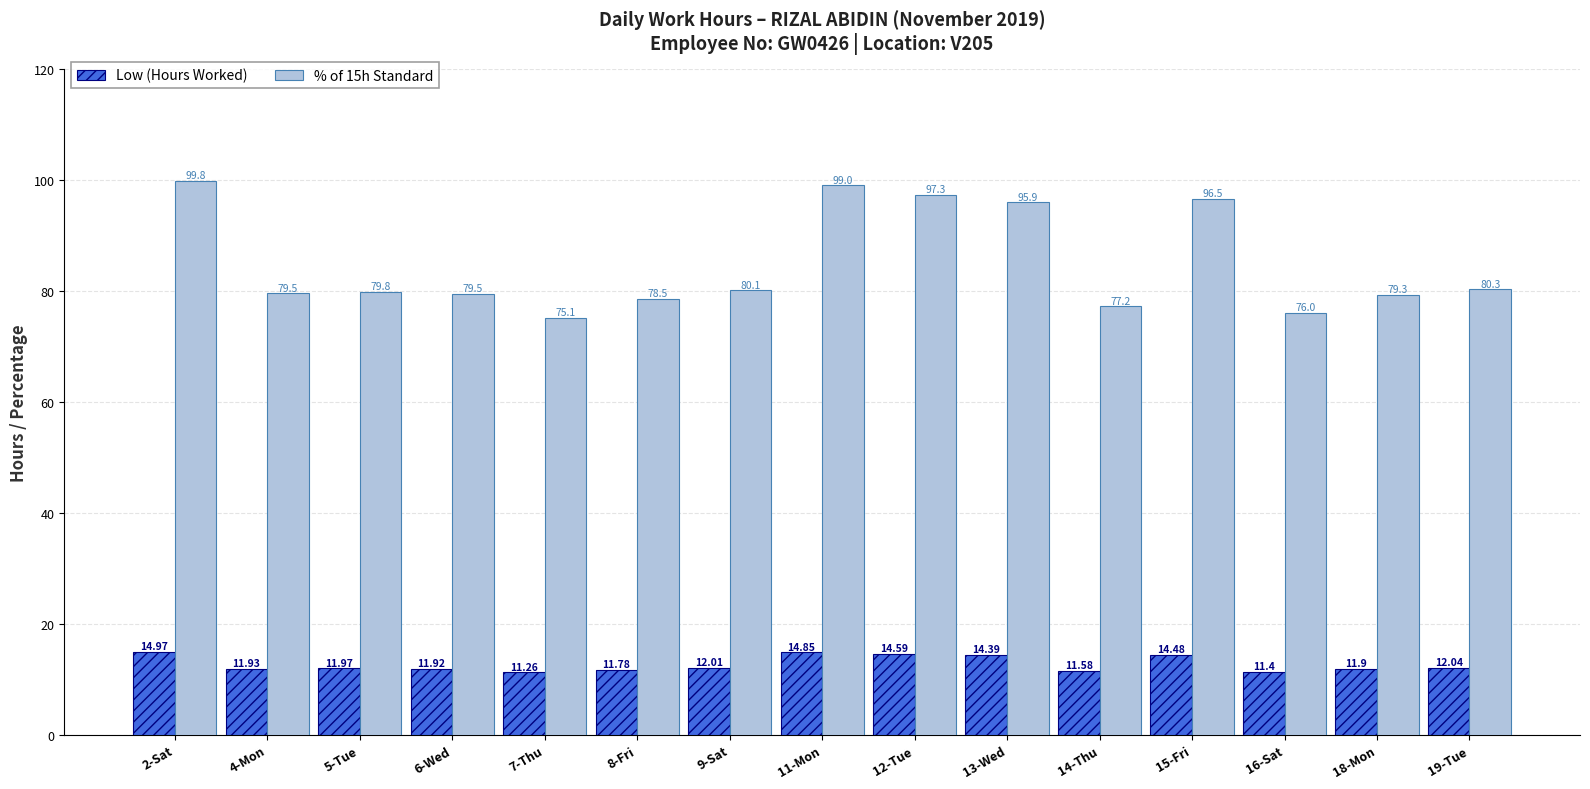

What is the difference between the maximum and minimum values in the % of 15h Standard series?

24.7